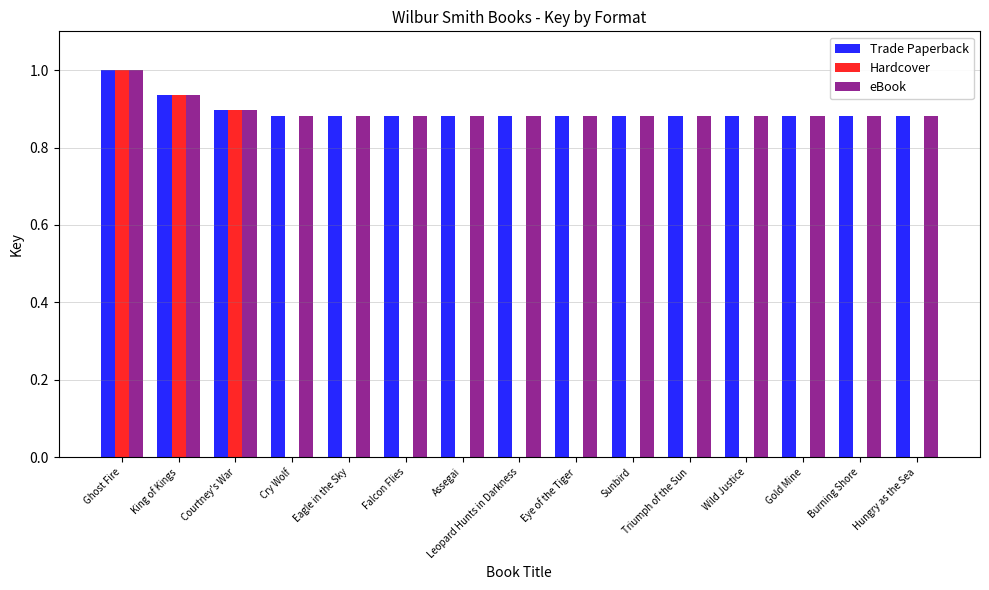

How many data points does each series have?

15